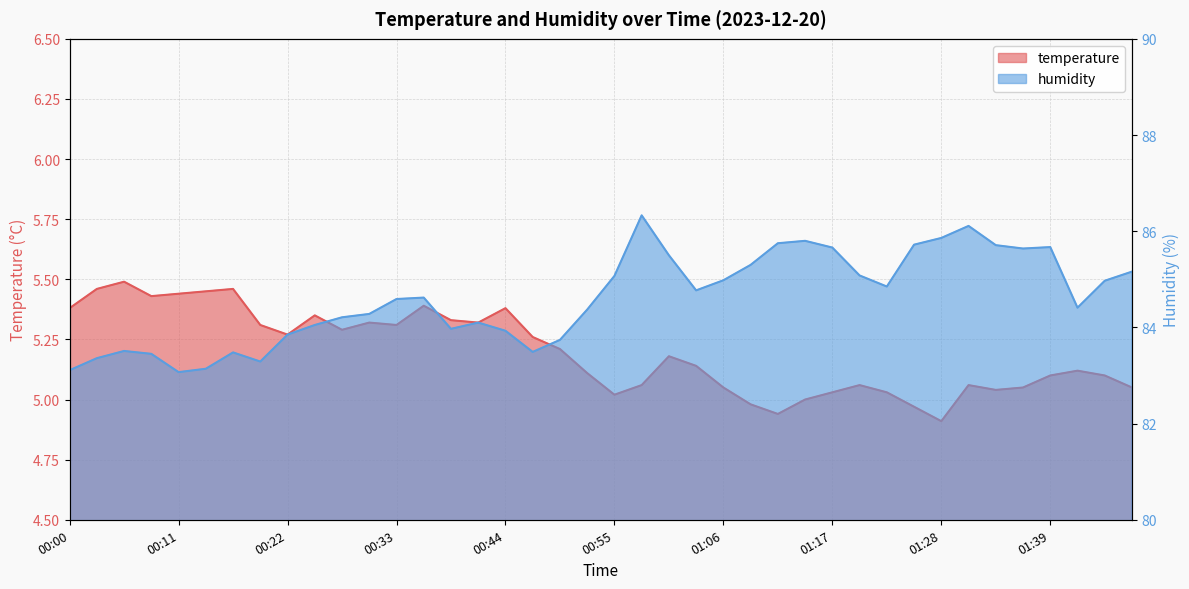

At how many categories does at least one series exceed 56?

40